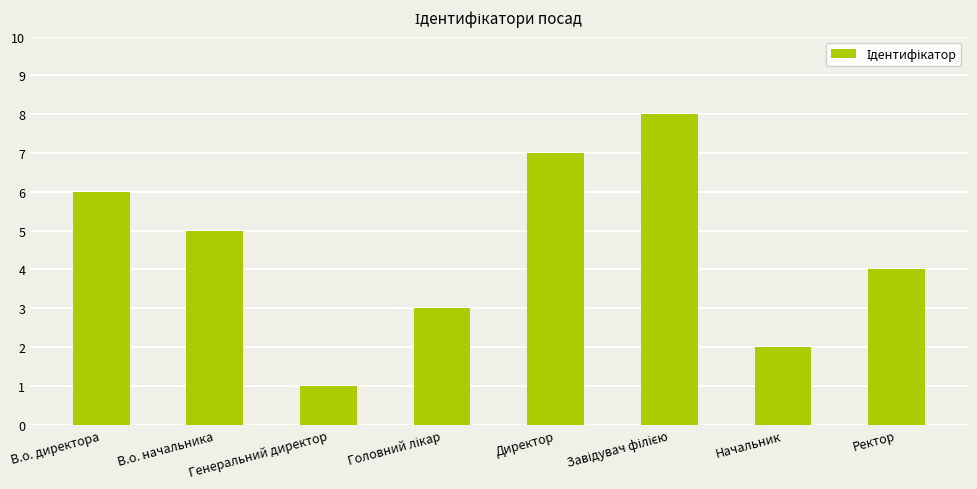

Is it true that the value at В.о. директора is 4?

False